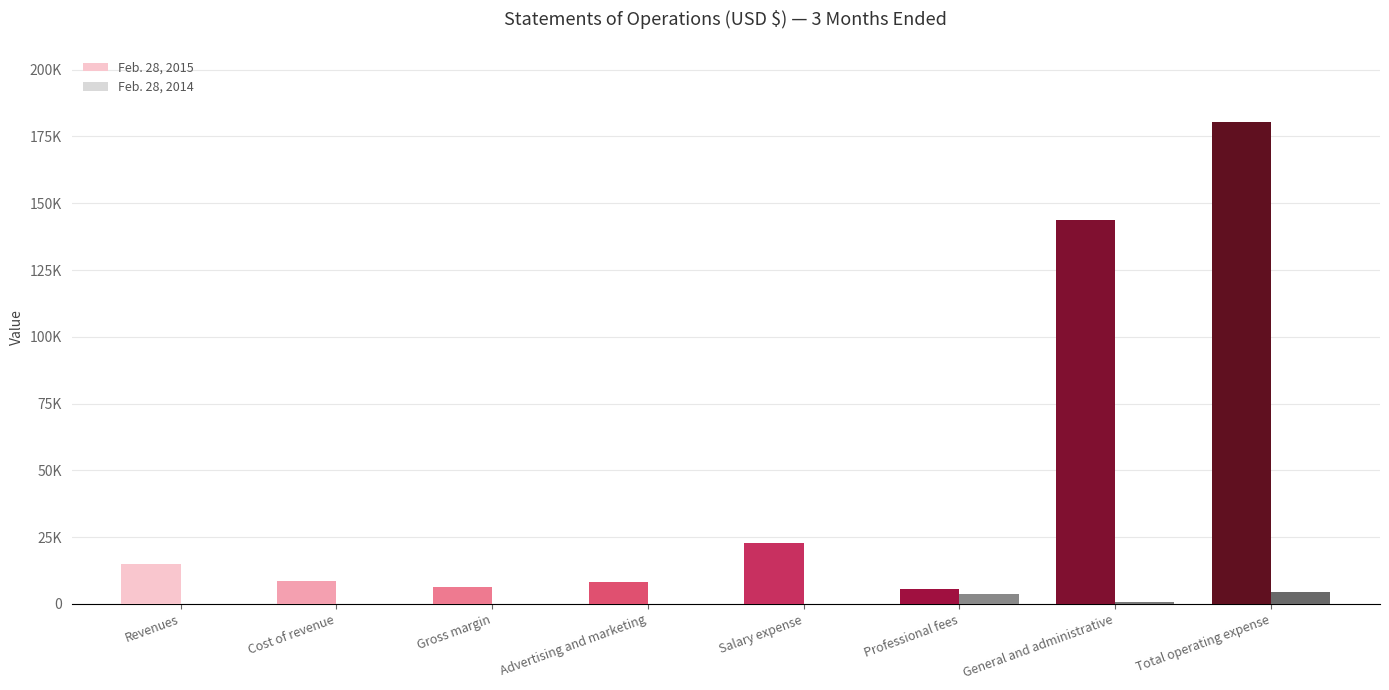

Are the bars grouped side by side (vs. stacked)?

Yes